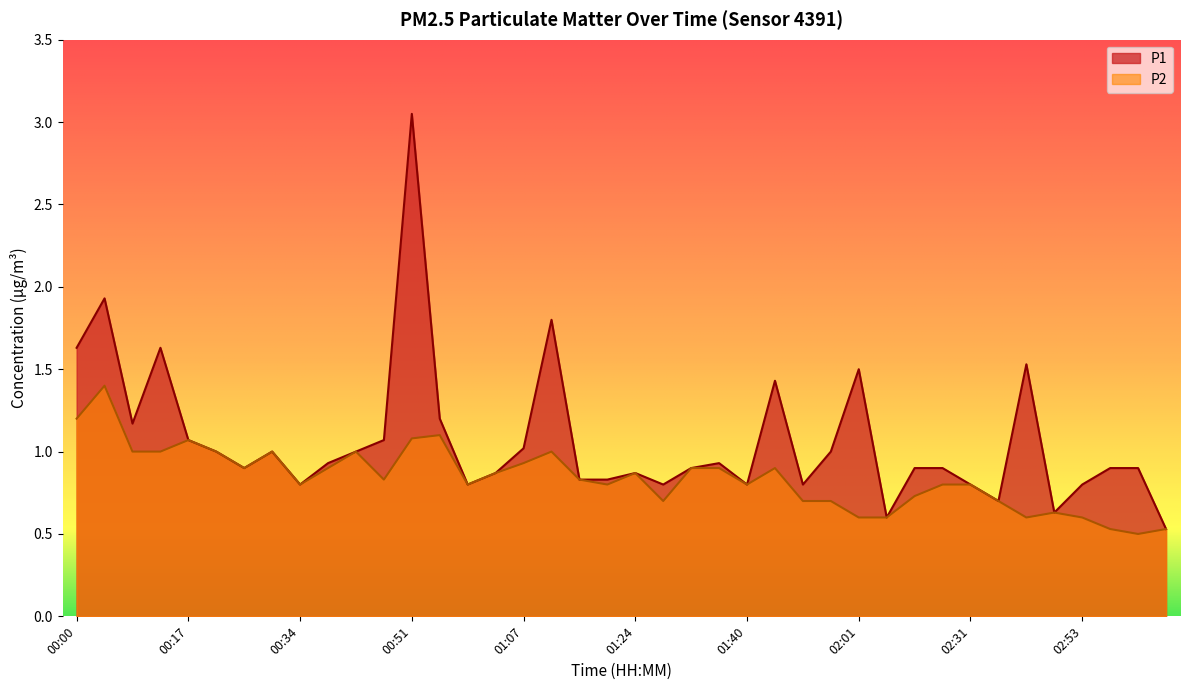

What is the label of the 7th point from the left?

00:26